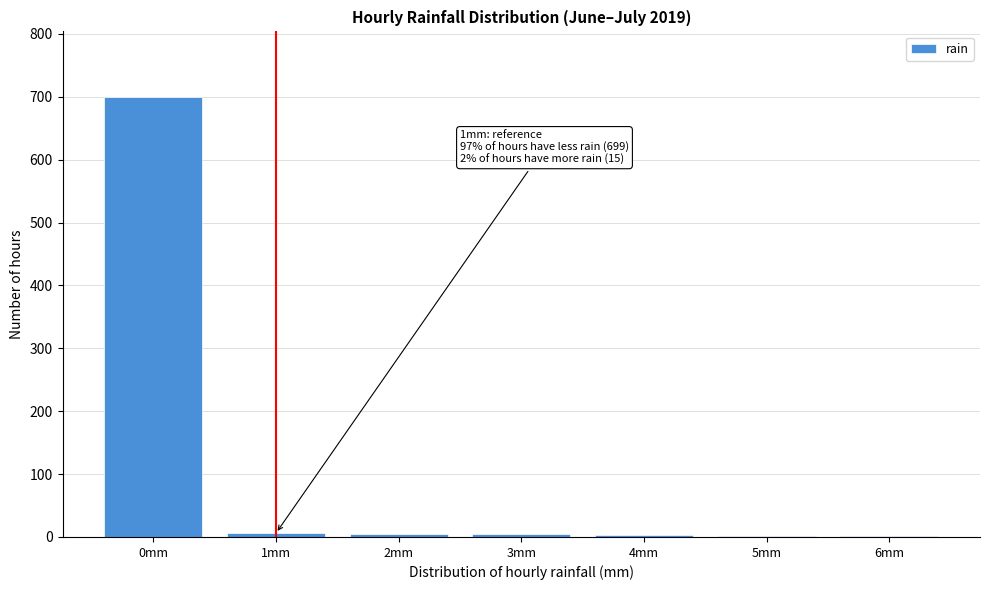

The value at 0mm is 699. True or false?

True